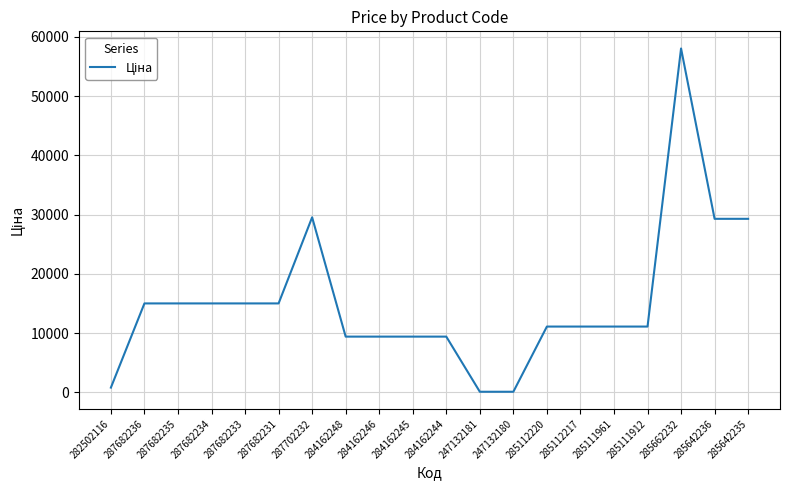

Approximately how many times larger is the value at 285111912 compared to 287682231?

0.7